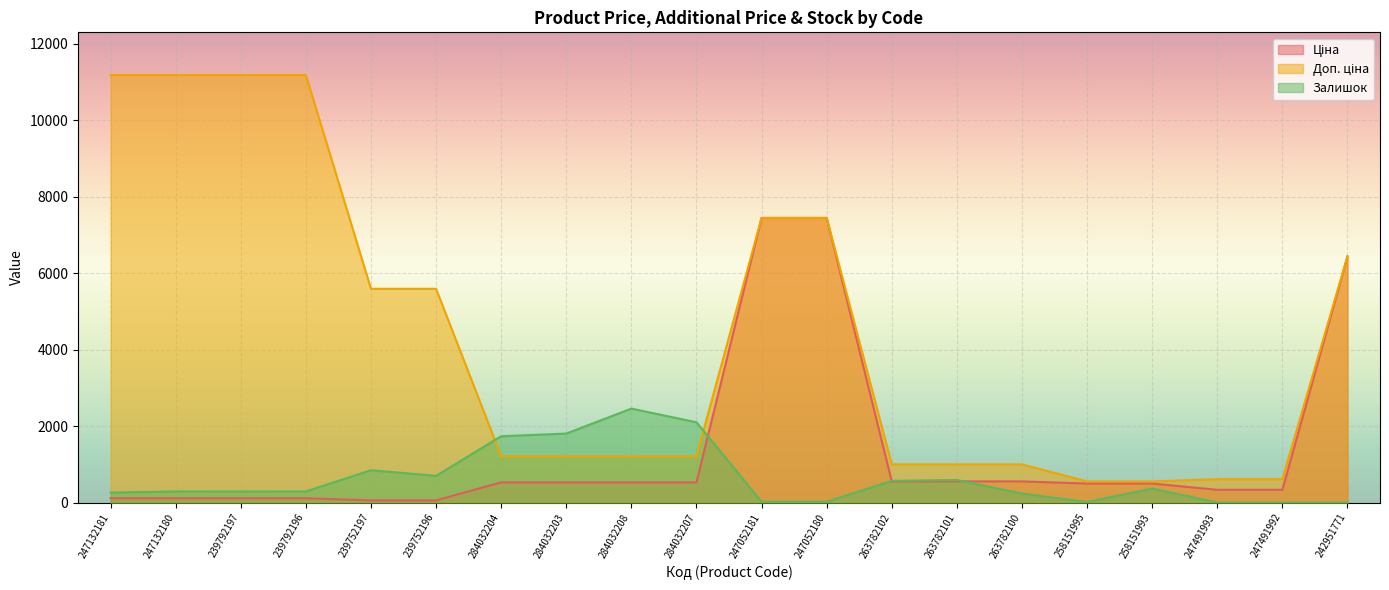

What position from the left is 284032208?

9